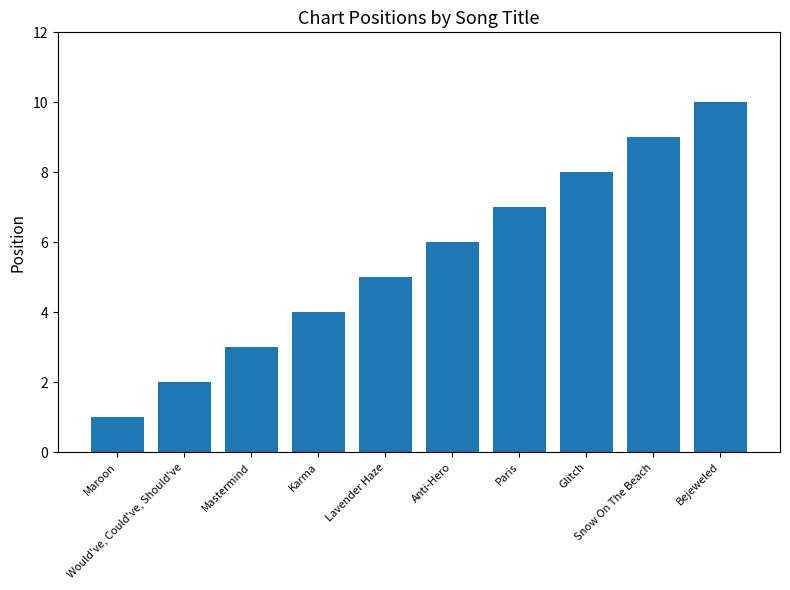

Approximately how many times larger is the value at Paris compared to Maroon?

7.0